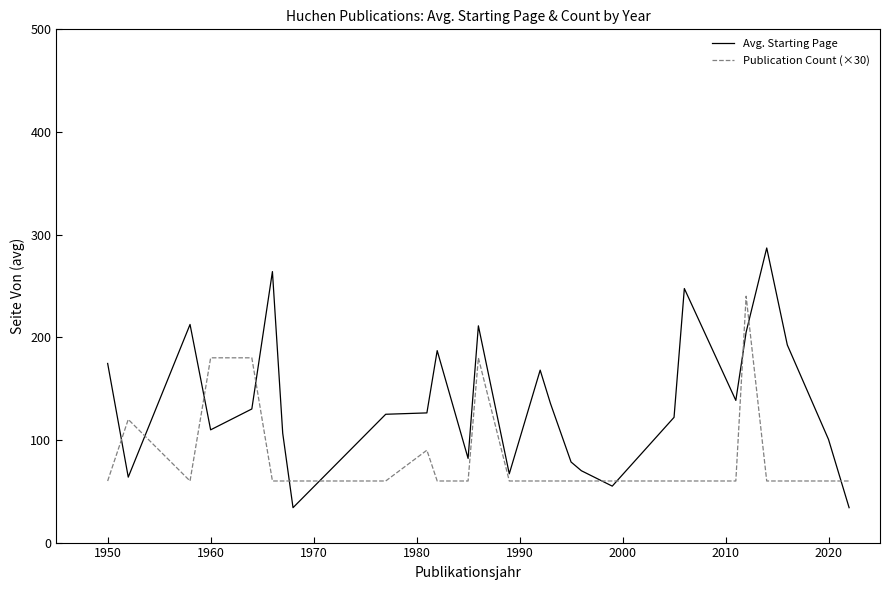

List the series in order of their overall mean, highest first.

Avg. Starting Page, Publication Count (×30)